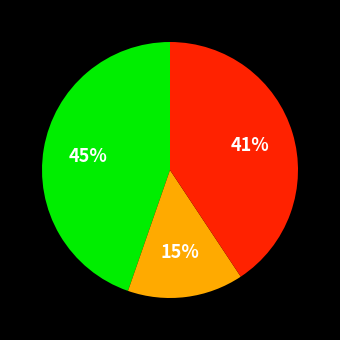

Count the number of slices in the pie.

3